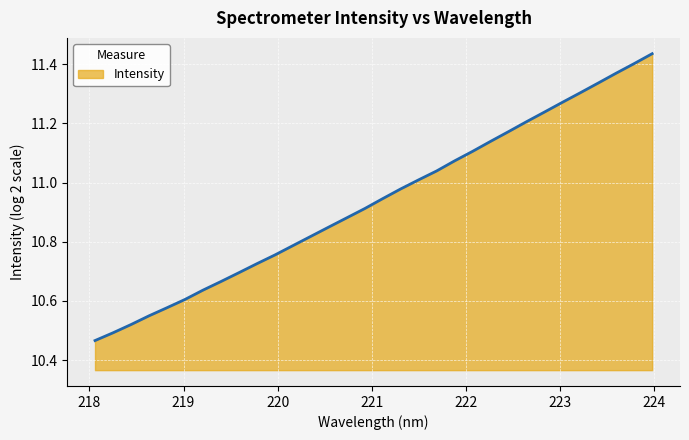

How many lines are shown in the chart?

1